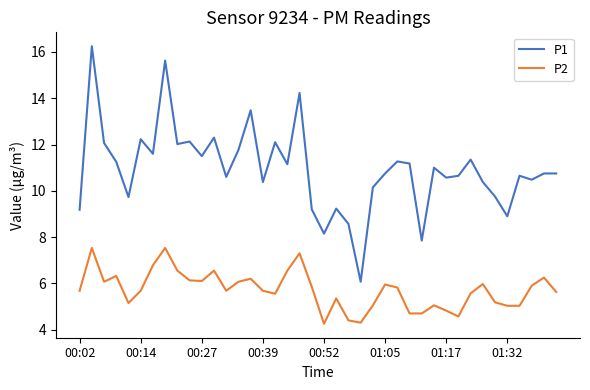

What is the difference between the maximum and minimum values in the P2 series?

3.3